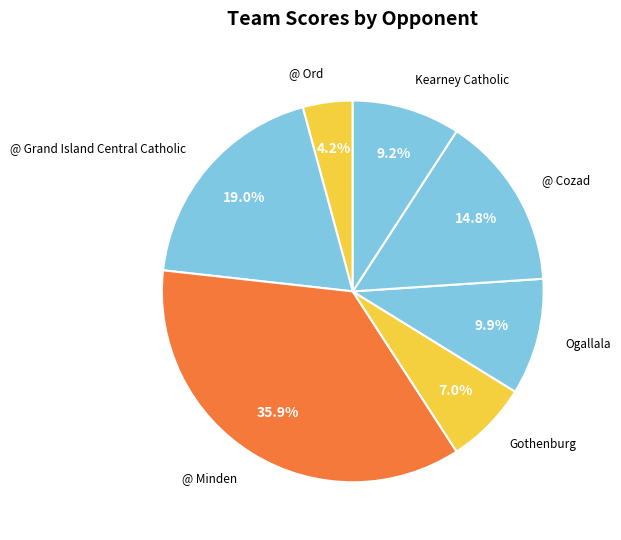

Count the number of slices in the pie.

7